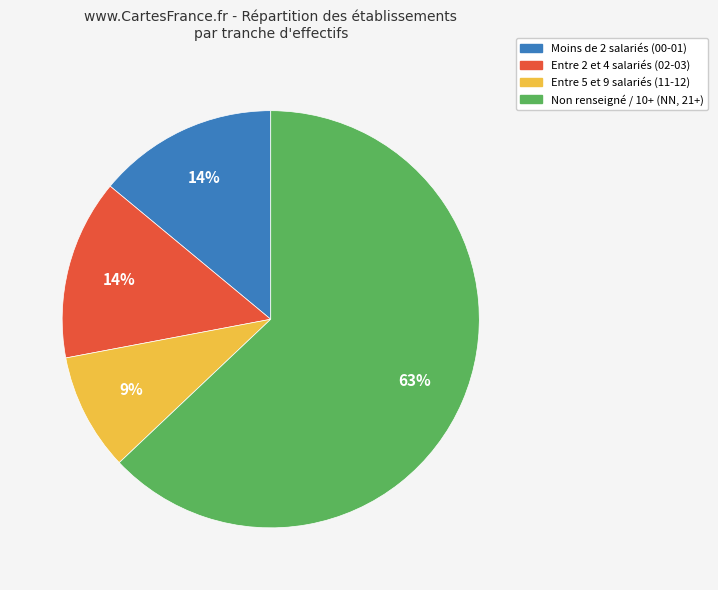

Does any single category account for the majority?

Yes